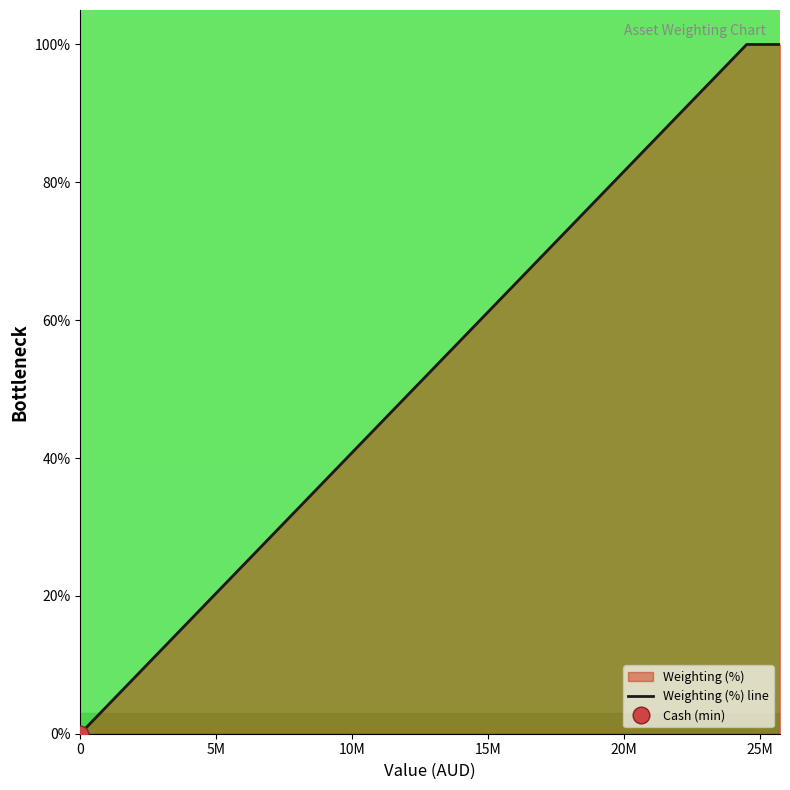

Reading right to left, extract all data points from this chart.

100	100	0	0